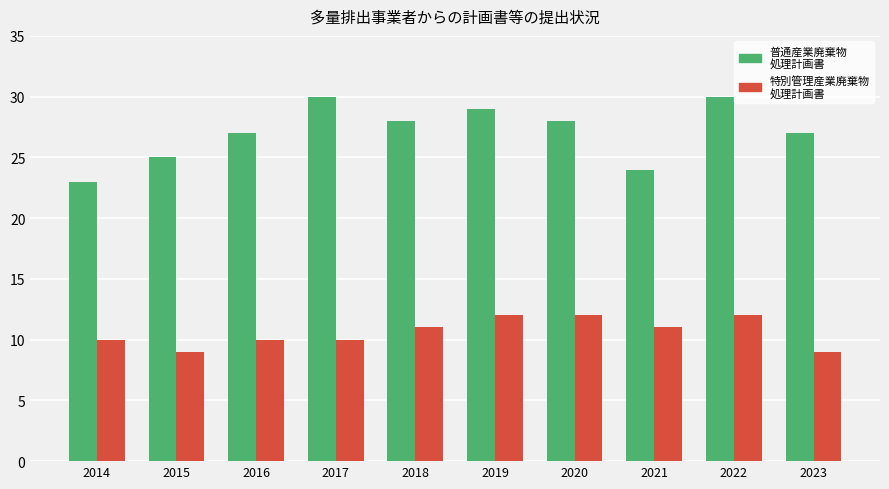

What is the total value across all series at 2020?

40